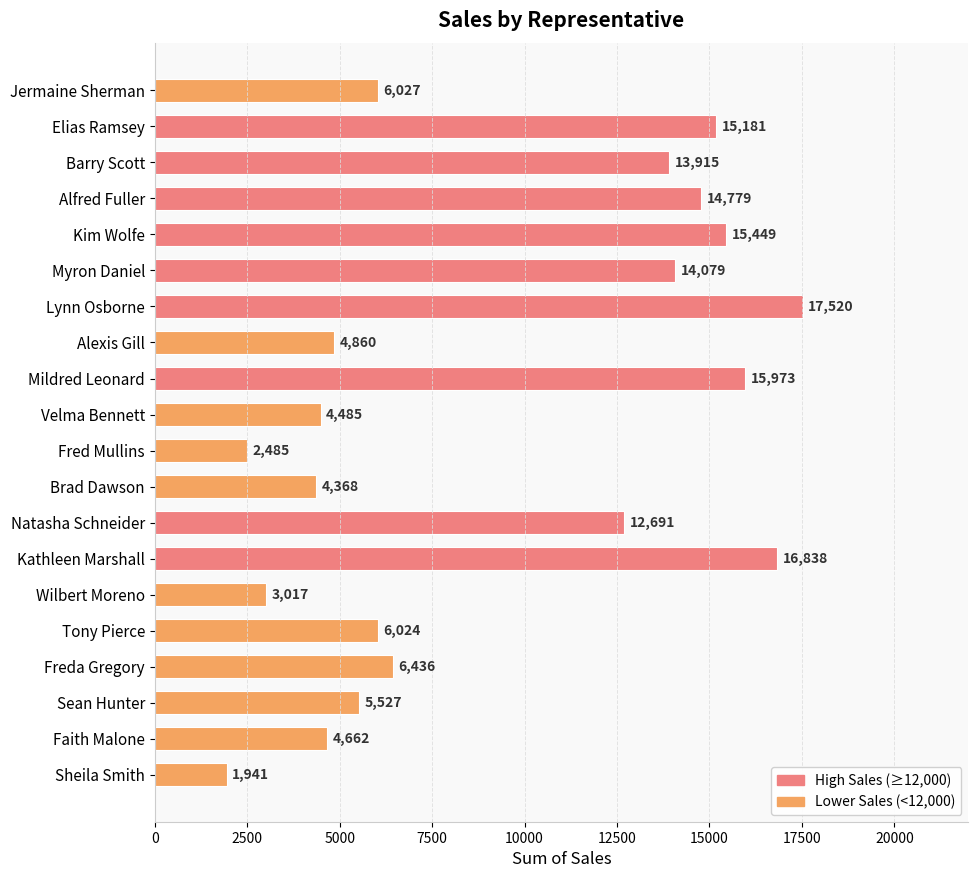

Where is the data nearest to the value 9730?

Natasha Schneider